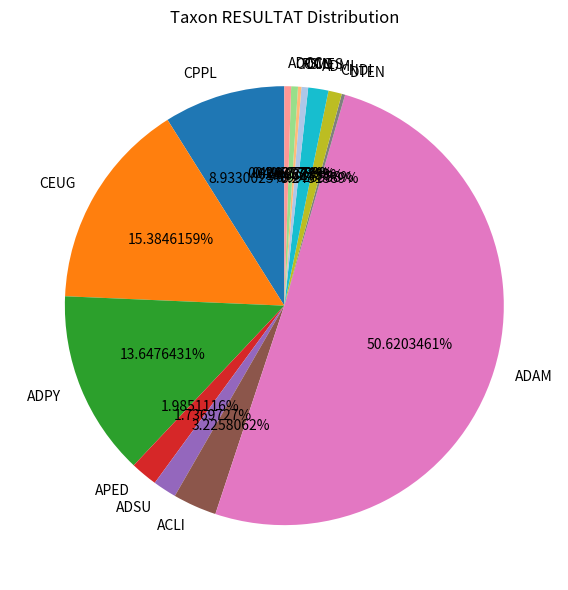

What is the ratio of the value at CPPL to the value at ADMI?

6.0